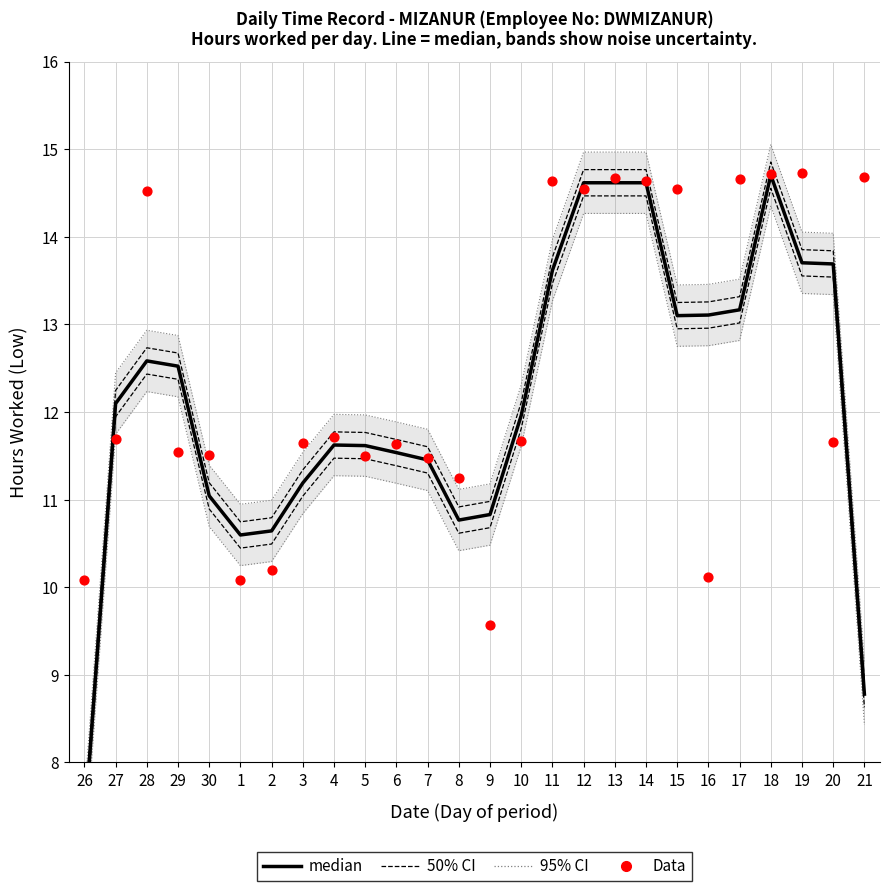

Which series has the largest total across all categories?

Data